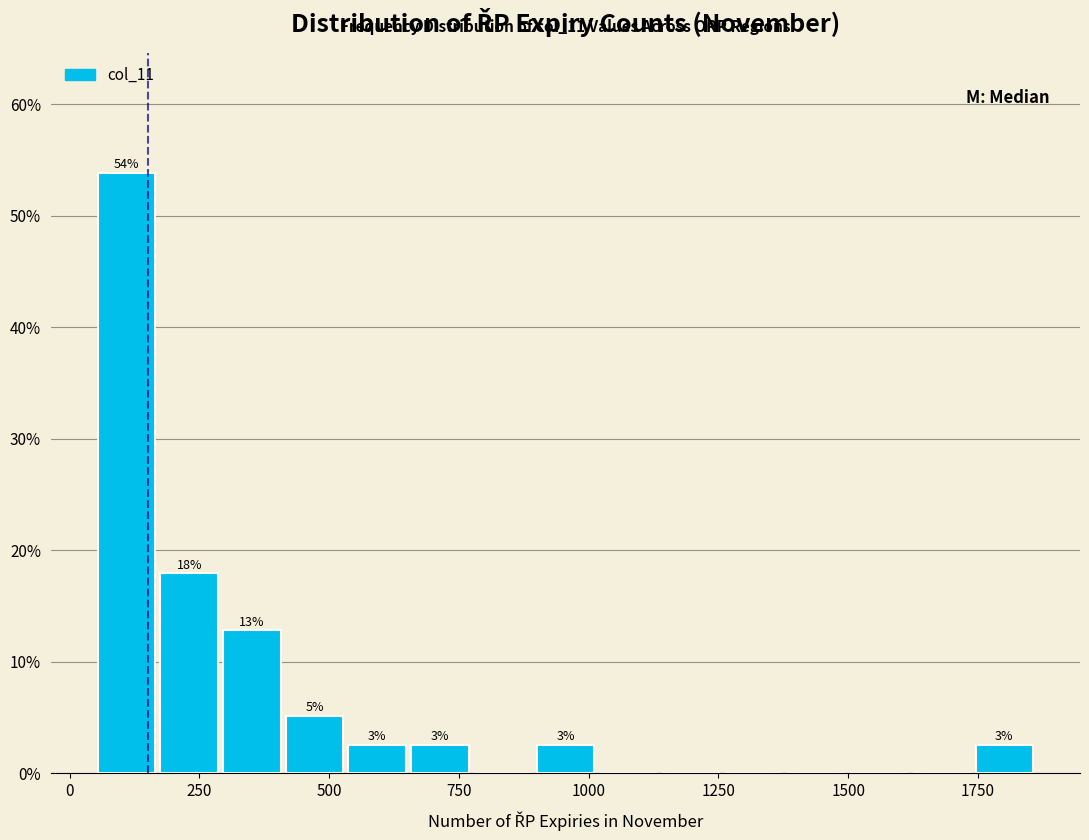

Around what value on the x-axis is the tallest bar? Give the approximate position of its centre, as read against the axis.

100